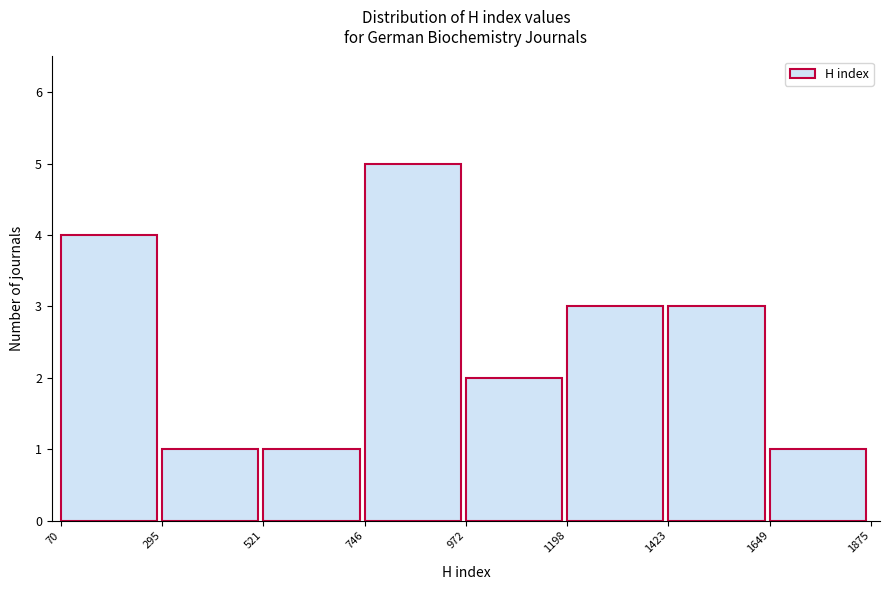

Over which range of the x-axis is the bar tallest?

746 to 972